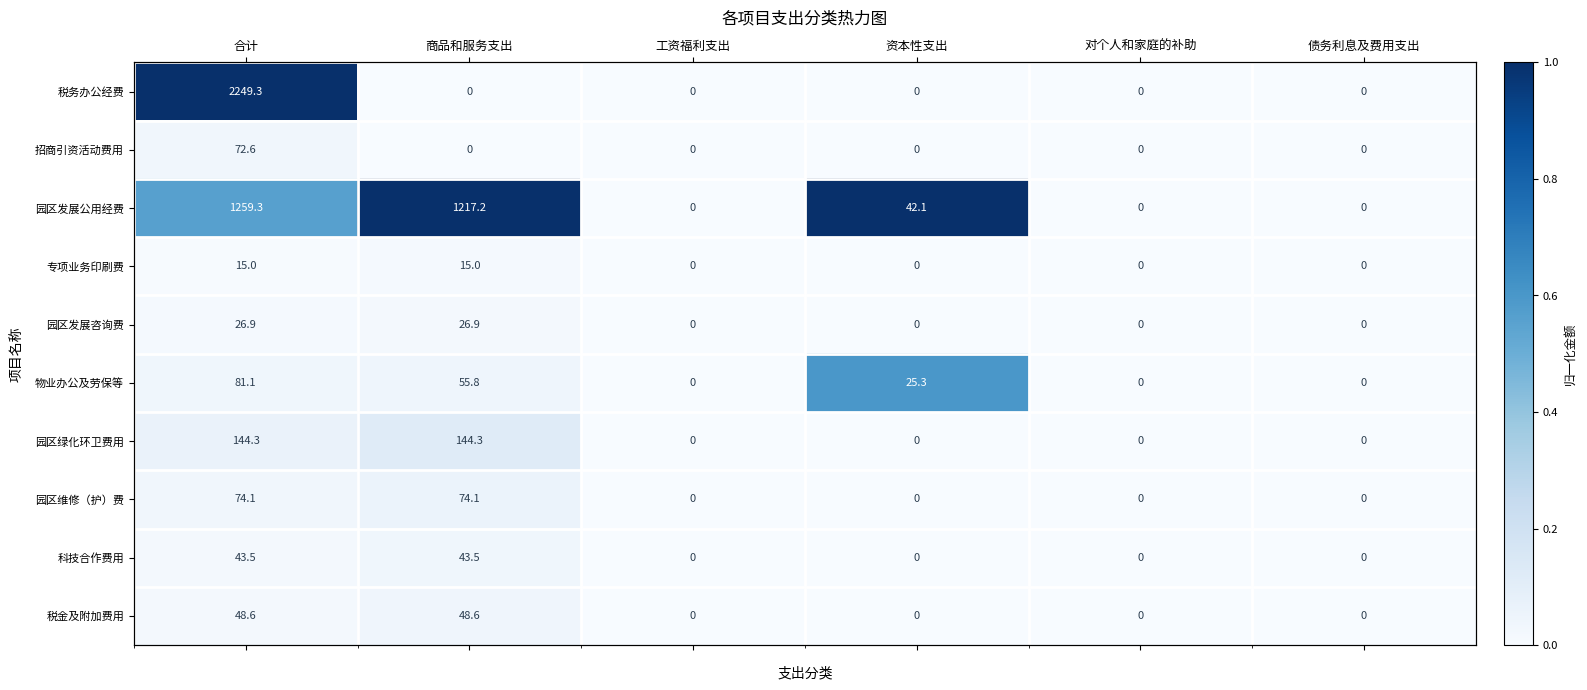

List the series in order of their peak value, highest first.

税务办公经费, 园区发展公用经费, 物业办公及劳保等, 园区绿化环卫费用, 园区维修（护）费, 税金及附加费用, 科技合作费用, 招商引资活动费用, 园区发展咨询费, 专项业务印刷费